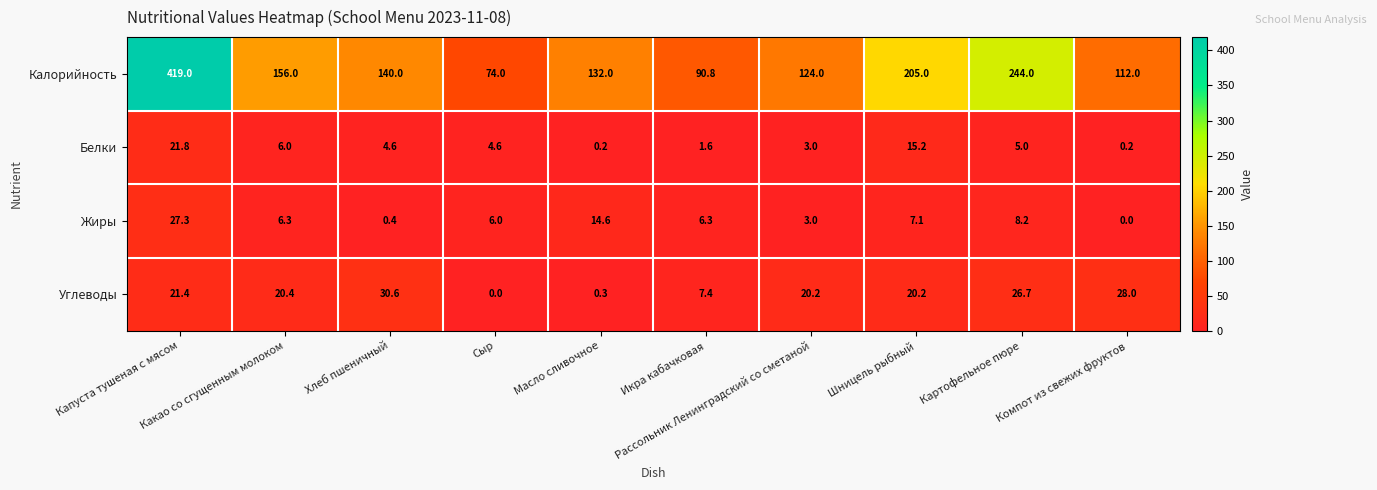

What is the average value of the Углеводы series?

17.5